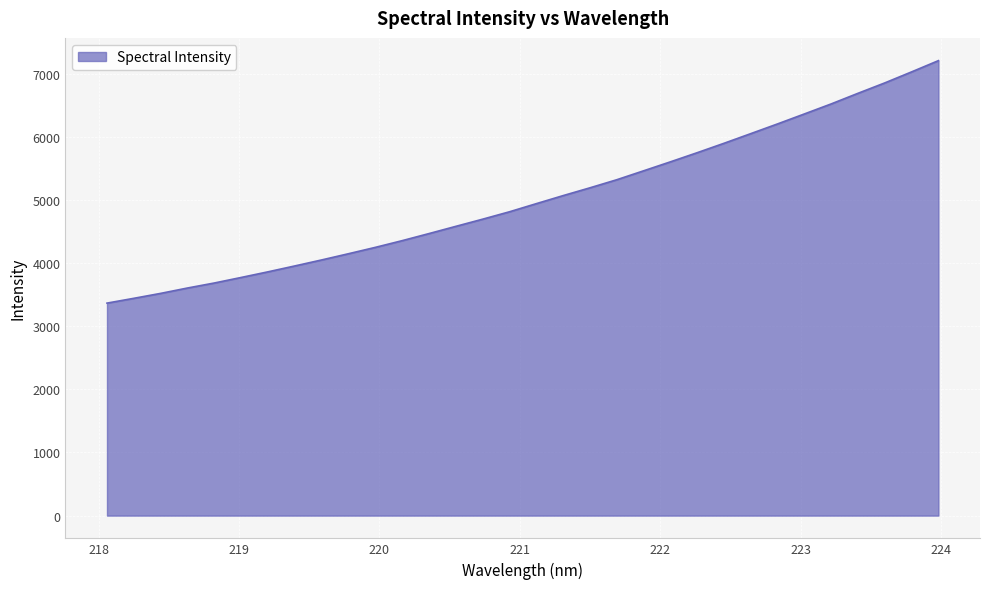

What is the greatest value displayed?

7207.6